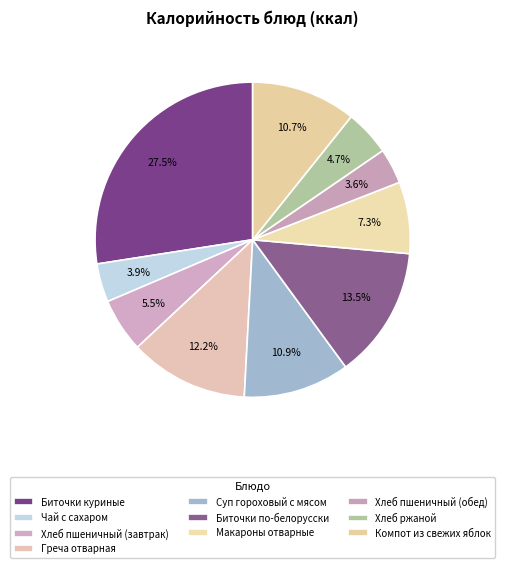

Which category has the biggest portion of the pie?

Биточки куриные